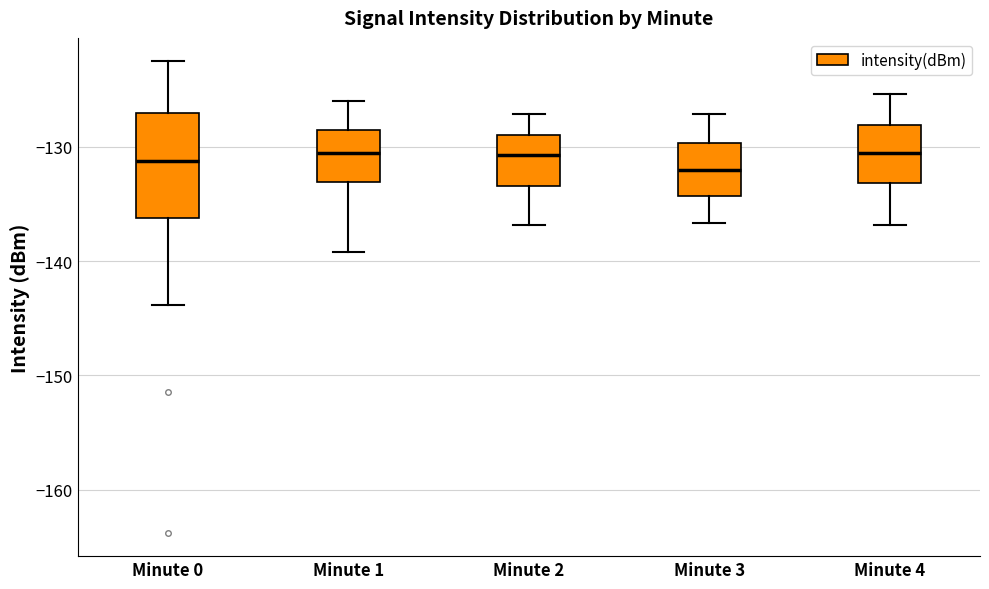

Where does the median line of the box for Minute 3 sit on the y-axis? The values are not printed on the chart, so give them approximately, as read against the axis.

-132